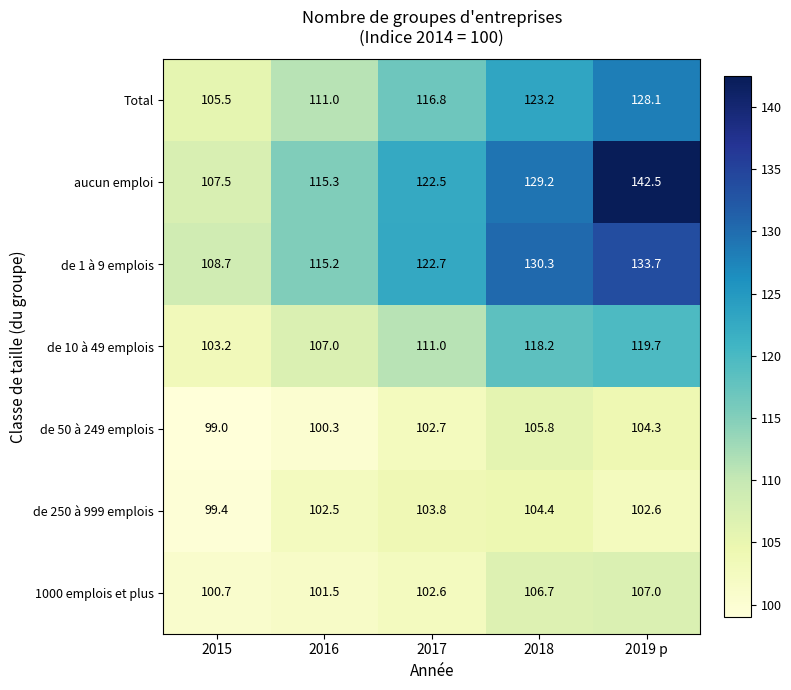

Which series has the largest total across all categories?

aucun emploi